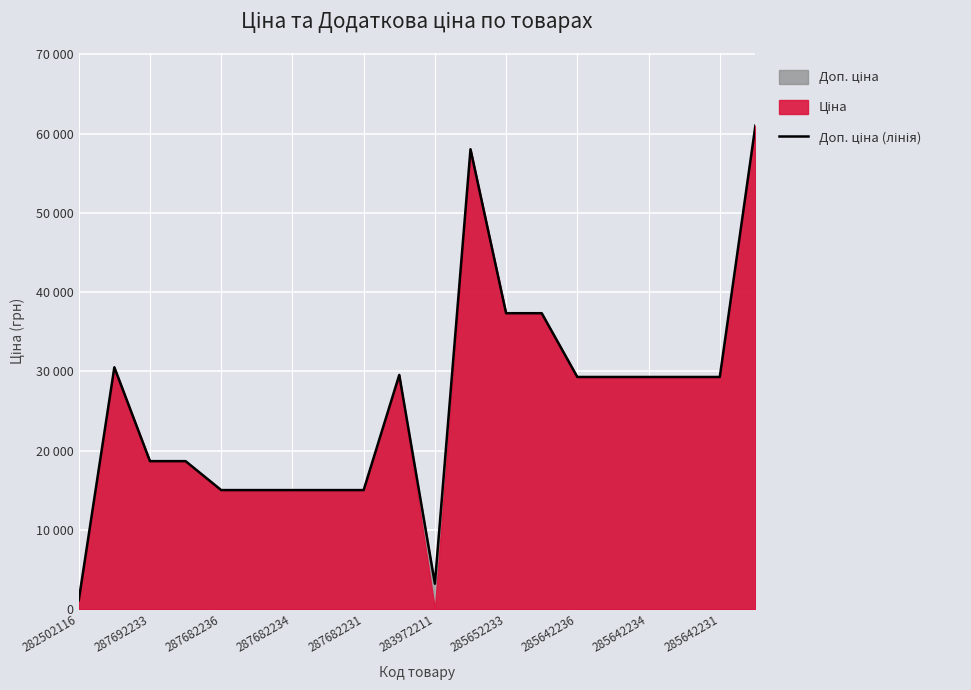

Is it true that the value at 287682234 is 10708.1?

False